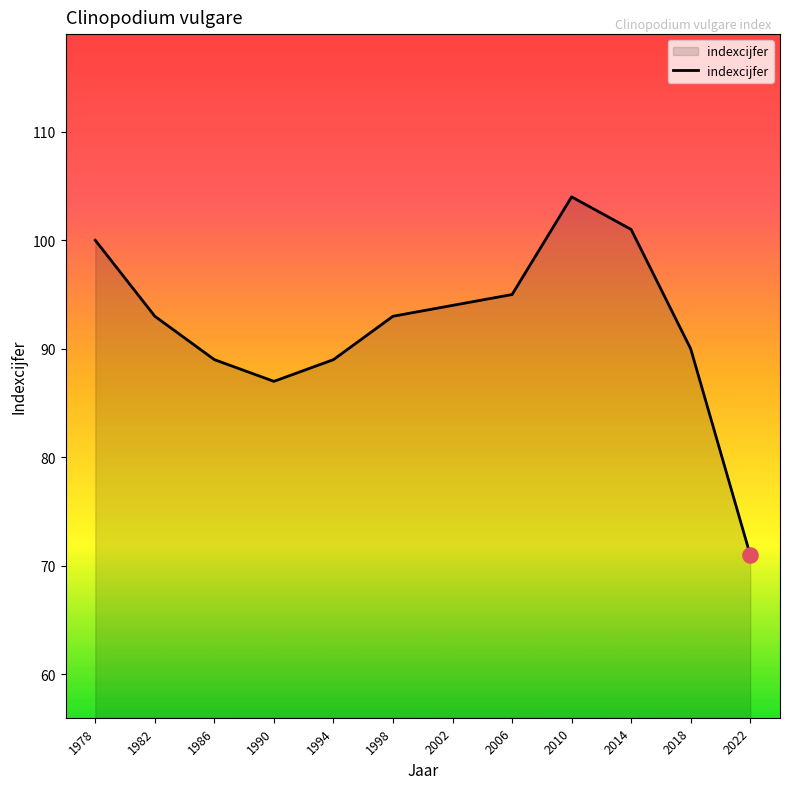

Between 1990 and 1998, which is larger?

1998